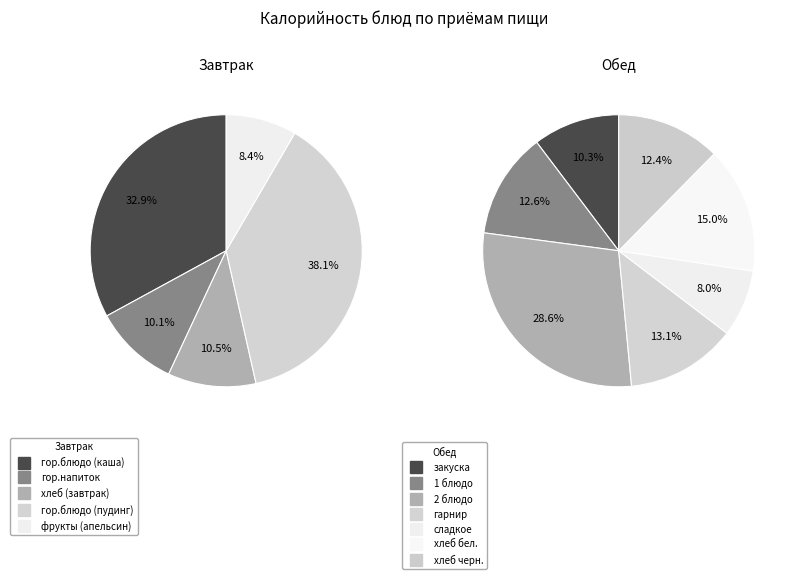

What is the change in value from 2 блюдо to сладкое?

-147.5